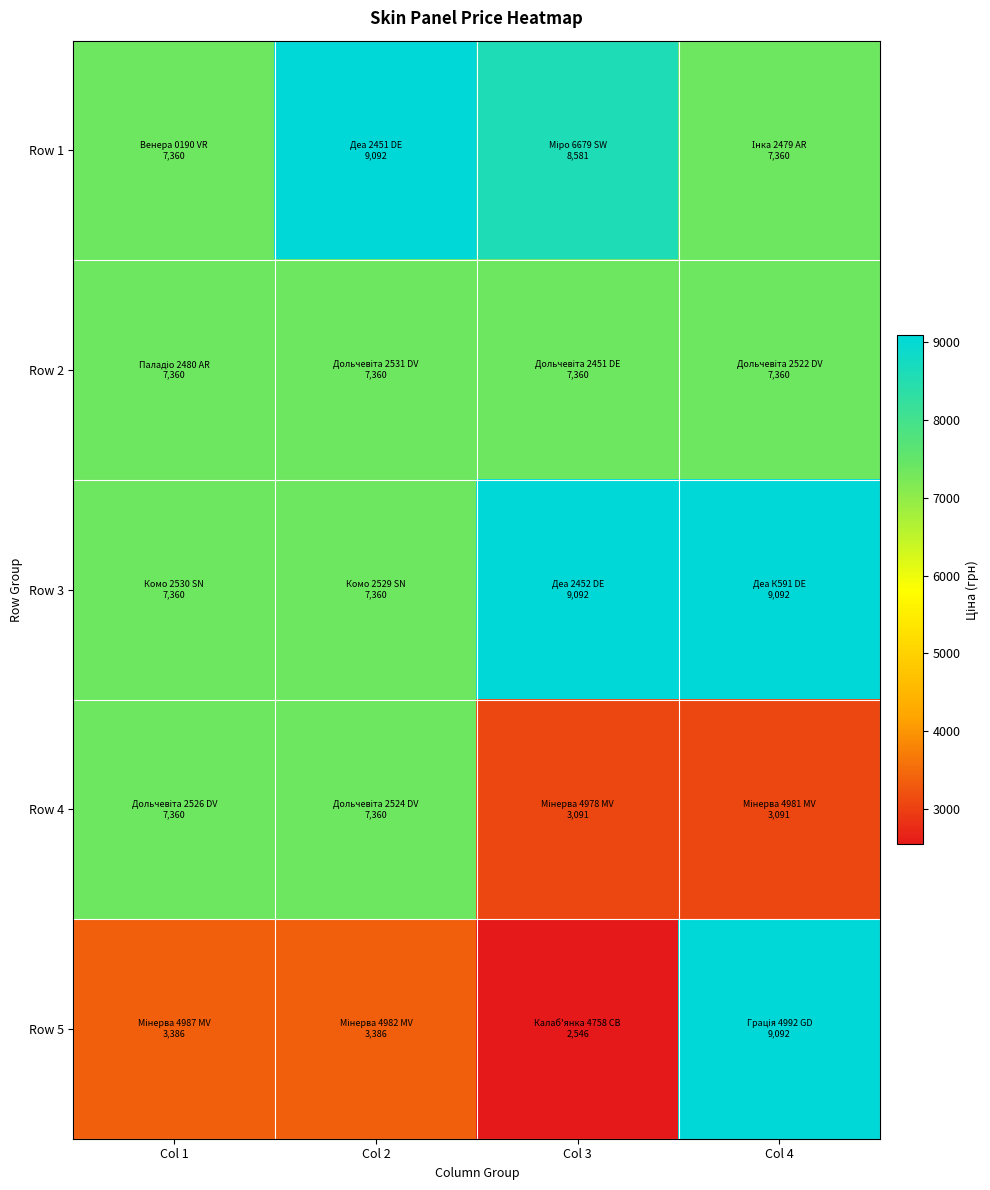

Reading left to right, what are all the values shown in this chart?

Row 1: Col 1=7360.2	Col 2=9092.0	Col 3=8581.1	Col 4=7360.2
Row 2: Col 1=7360.2	Col 2=7360.2	Col 3=7360.2	Col 4=7360.2
Row 3: Col 1=7360.2	Col 2=7360.2	Col 3=9092.0	Col 4=9092.0
Row 4: Col 1=7360.2	Col 2=7360.2	Col 3=3091.3	Col 4=3091.3
Row 5: Col 1=3385.7	Col 2=3385.7	Col 3=2545.8	Col 4=9092.0